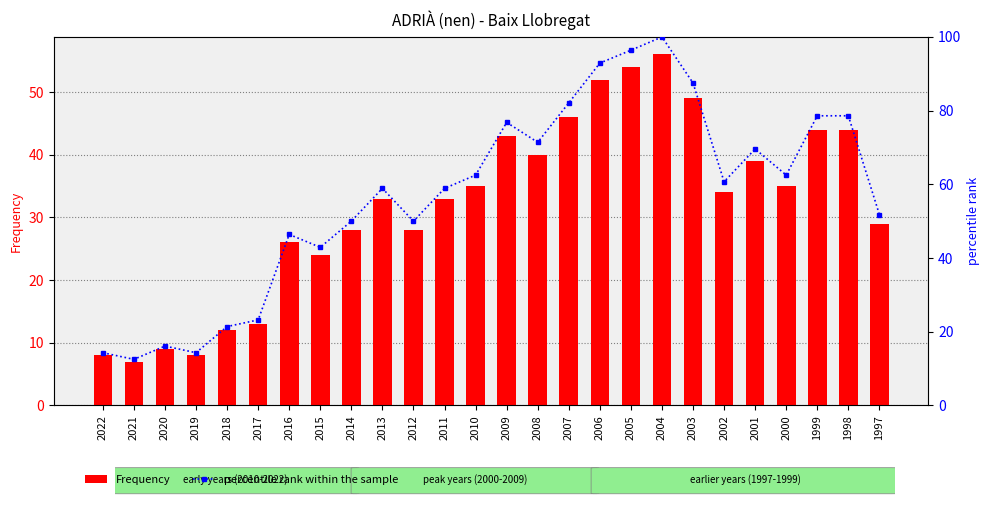

List the labels in order of Frequency value, largest first.

2004, 2005, 2006, 2003, 2007, 1999, 1998, 2009, 2008, 2001, 2010, 2000, 2002, 2013, 2011, 1997, 2014, 2012, 2016, 2015, 2017, 2018, 2020, 2022, 2019, 2021